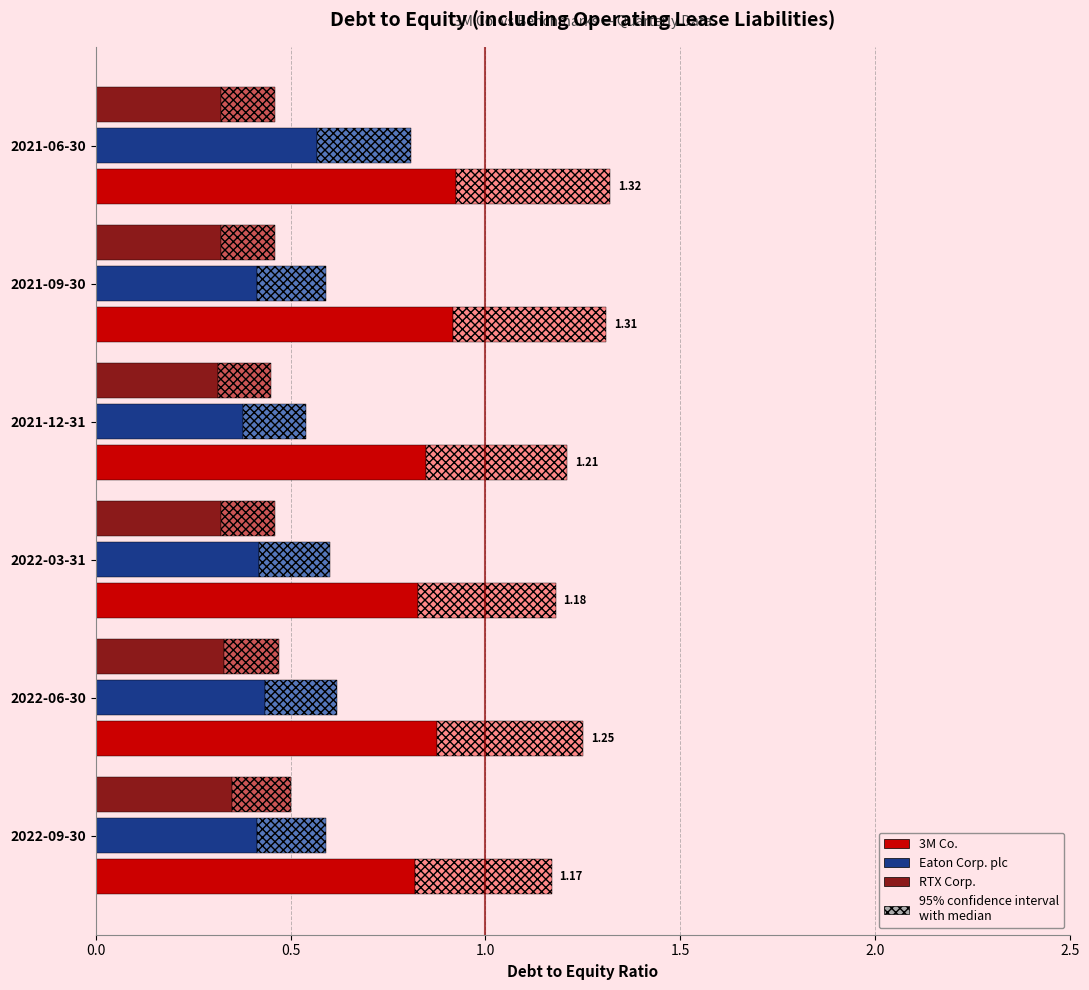

How many bars are there in each group?

3